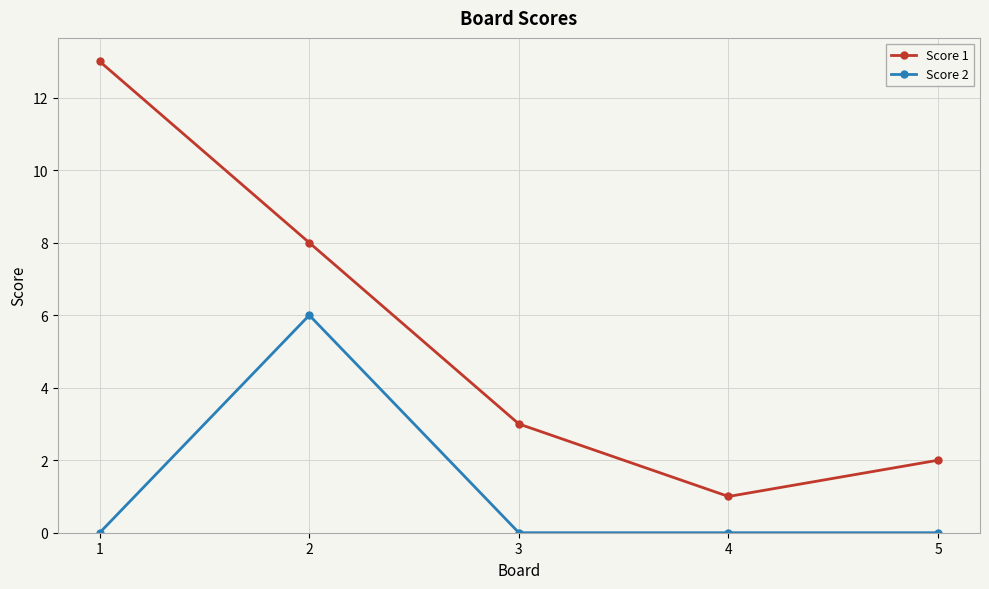

The value of Score 2 at 4 is 0. True or false?

True